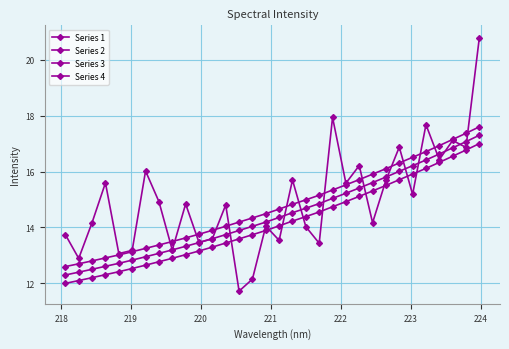

Reading right to left, what are all the values shown in this chart?

Series 1: 17.0	16.8	16.5	16.3	16.1	15.9	15.7	15.5	15.3	15.1	14.9	14.7	14.6	14.4	14.2	14.1	13.9	13.7	13.6	13.4	13.3	13.2	13.0	12.9	12.8	12.7	12.5	12.4	12.3	12.2	12.1	12.0
Series 2: 17.3	17.1	16.8	16.6	16.4	16.2	16.0	15.8	15.6	15.4	15.2	15.0	14.9	14.7	14.5	14.4	14.2	14.0	13.9	13.7	13.6	13.5	13.3	13.2	13.1	13.0	12.8	12.7	12.6	12.5	12.4	12.3
Series 3: 17.6	17.4	17.1	16.9	16.7	16.5	16.3	16.1	15.9	15.7	15.5	15.3	15.2	15.0	14.8	14.7	14.5	14.3	14.2	14.0	13.9	13.8	13.6	13.5	13.4	13.3	13.1	13.0	12.9	12.8	12.7	12.6
Series 4: 20.8	16.9	17.1	16.4	17.7	15.2	16.9	15.7	14.2	16.2	15.6	17.9	13.4	14.0	15.7	13.5	14.0	12.2	11.7	14.8	13.6	13.5	14.8	13.2	14.9	16.0	13.2	13.1	15.6	14.2	12.9	13.7